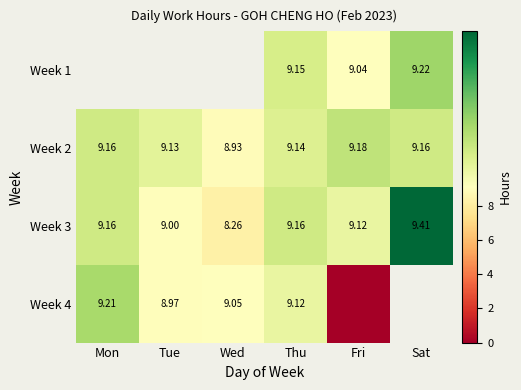

Is the value of Week 3 at Thu greater than the value of Week 2 at Thu?

Yes